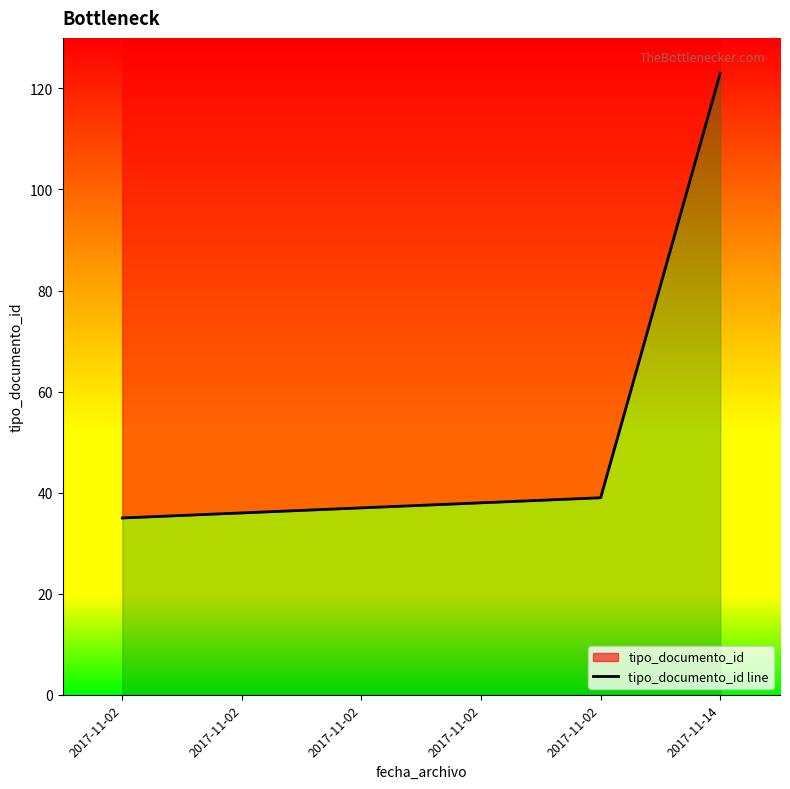

Reading left to right, list all the values displayed in this chart.

2017-11-02=35	2017-11-02=36	2017-11-02=37	2017-11-02=38	2017-11-02=39	2017-11-14=123